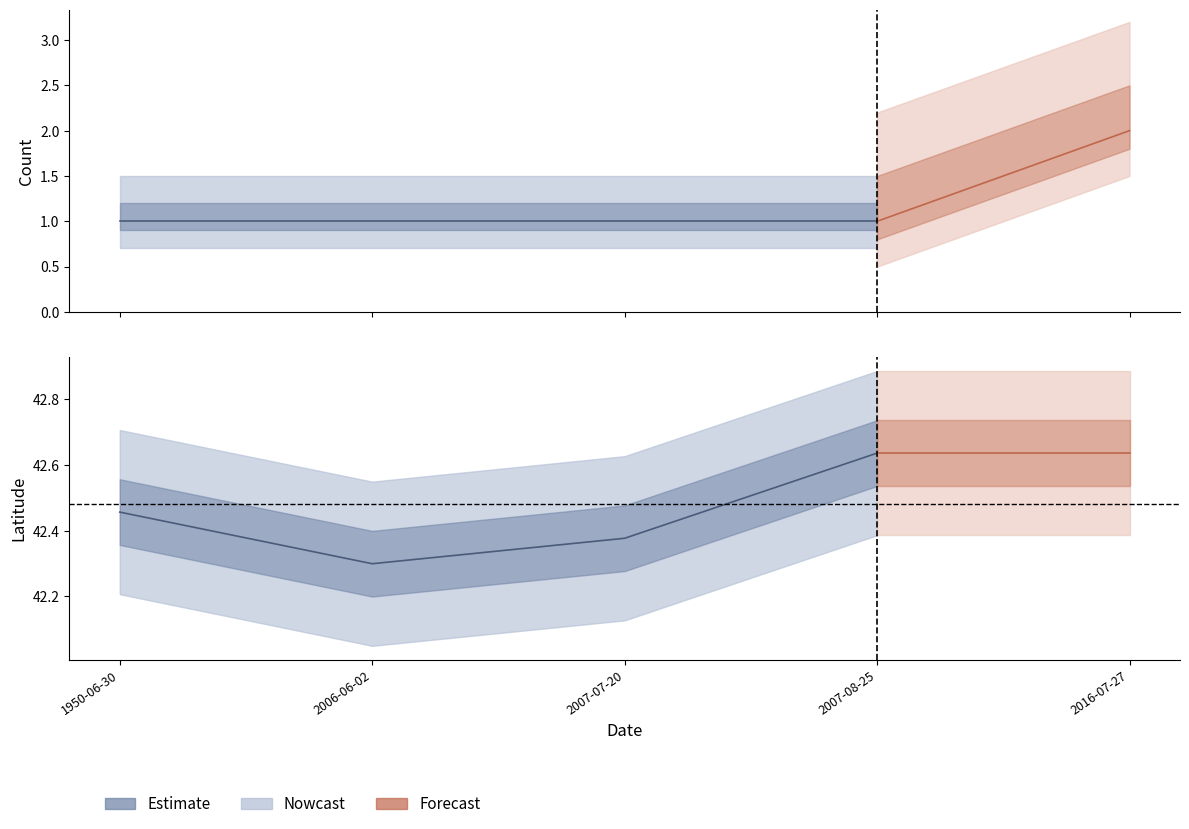

How many categories are shown in the chart?

5